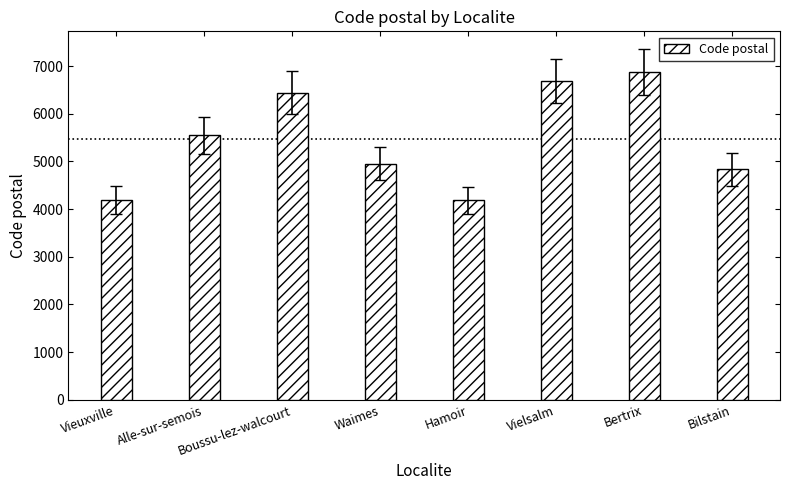

What is the change in value from Hamoir to Vielsalm?

+2510